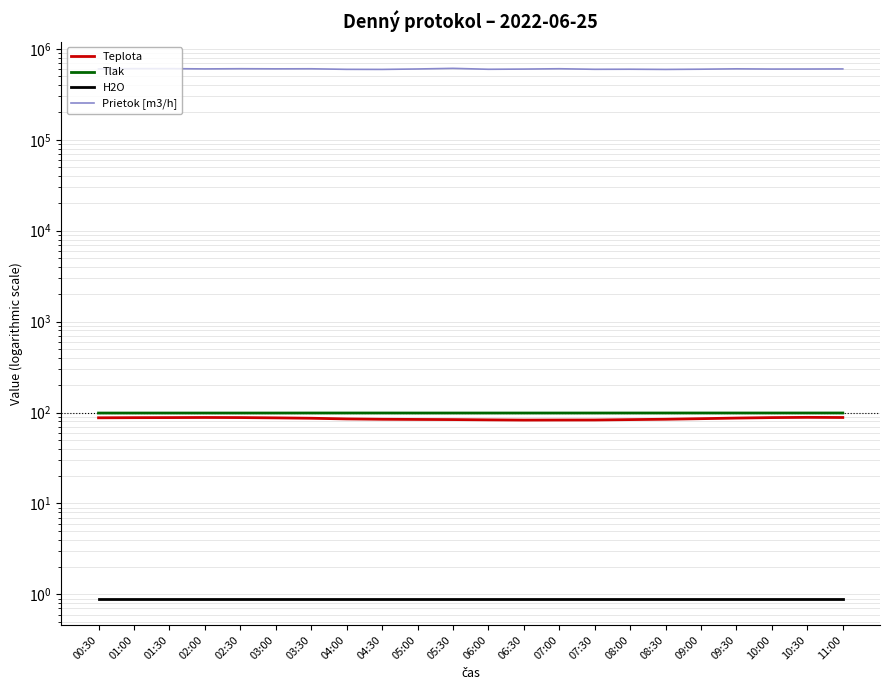

At how many categories does at least one series exceed 89050?

22